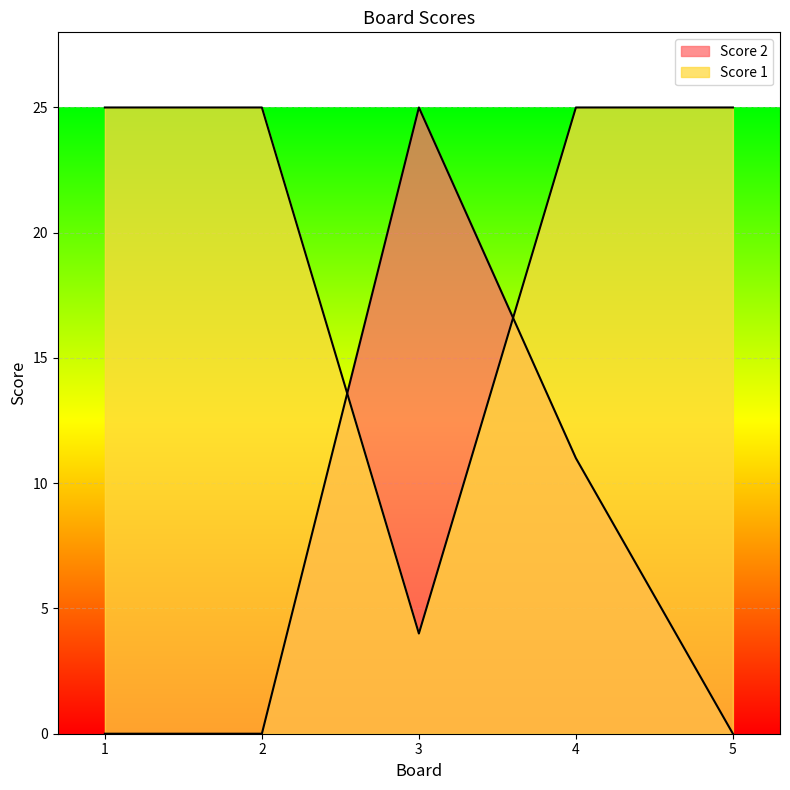

Does the chart display data point markers on the line(s)?

No